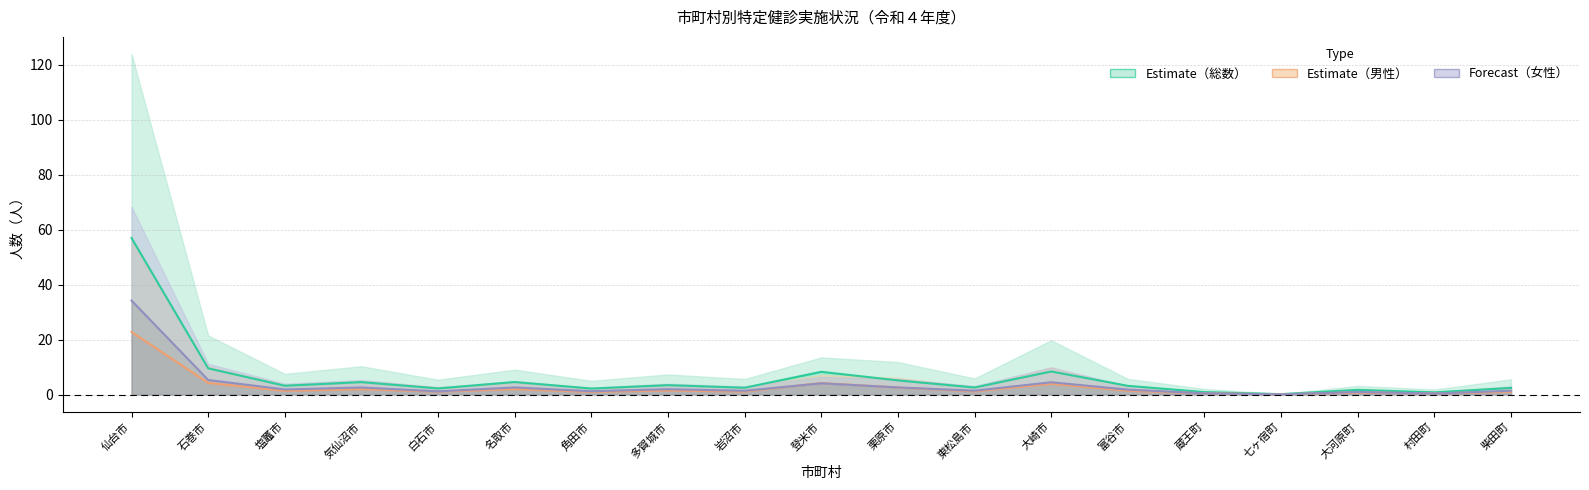

Is it true that Forecast（女性） equals 4.5 at 大崎市?

True